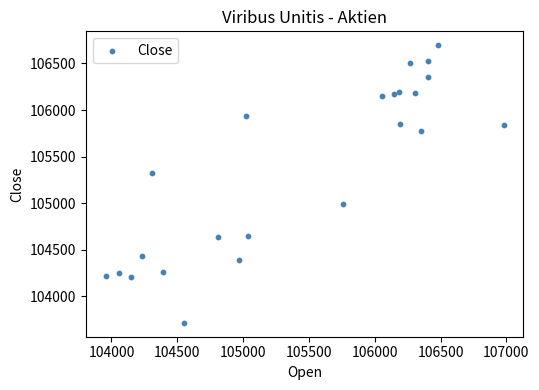

What is the range of Y values (max minus min)?

2982